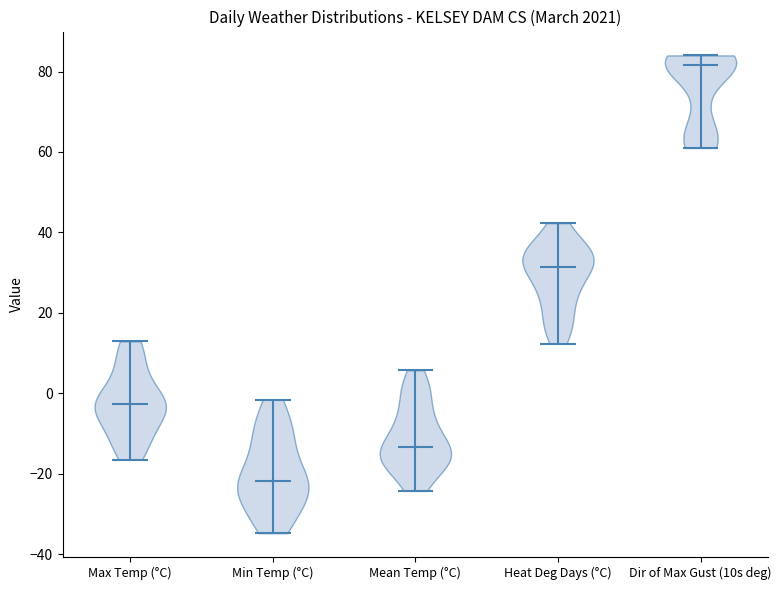

Reading left to right, read every violin against the y-axis: where its median line is, and the lowest and highest points it reaches. The values are not printed on the chart, so give them approximately, as read against the axis.

Max Temp (°C): median line -2, lowest point -16, highest point 12
Min Temp (°C): median line -22, lowest point -34, highest point -2
Mean Temp (°C): median line -14, lowest point -24, highest point 6
Heat Deg Days (°C): median line 32, lowest point 12, highest point 42
Dir of Max Gust (10s deg): median line 82, lowest point 62, highest point 84